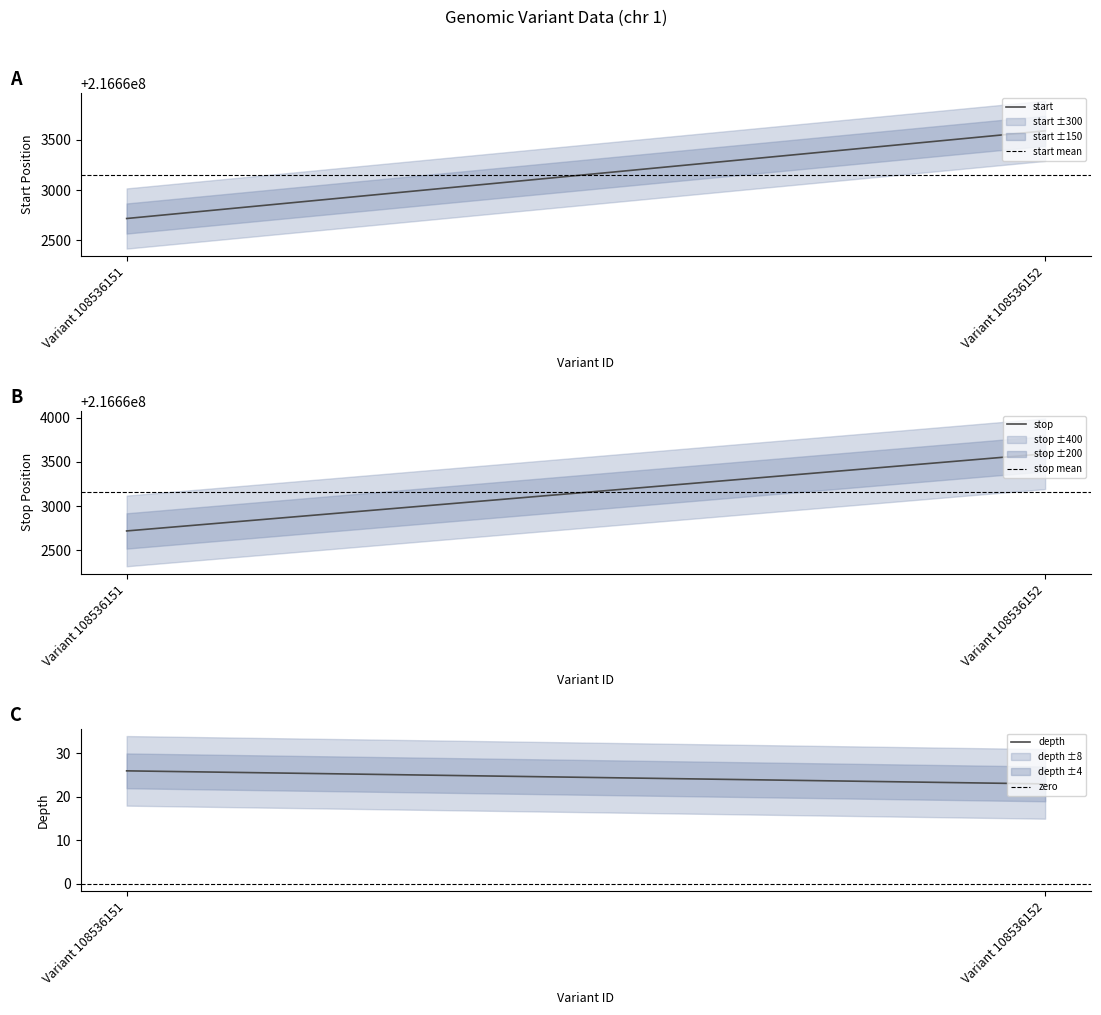

Is the value of stop at Variant 108536152 greater than the value of start at Variant 108536152?

Yes